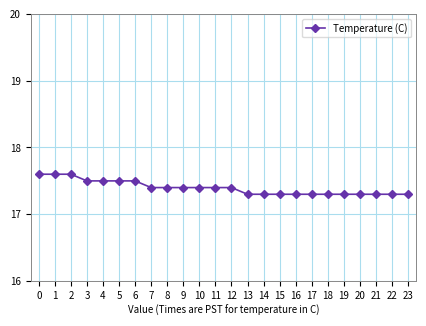

What is the maximum value shown in the chart?

17.6